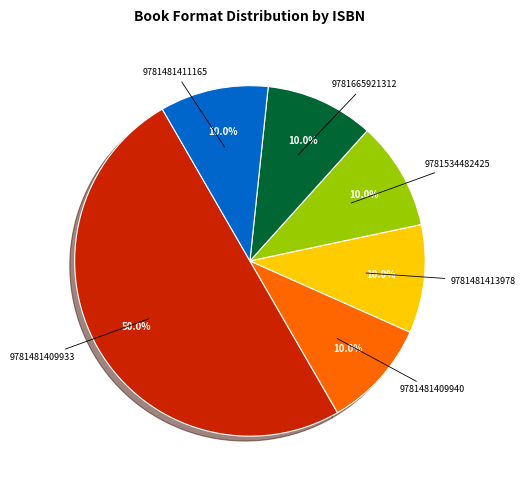

How many slices are in this pie chart?

6